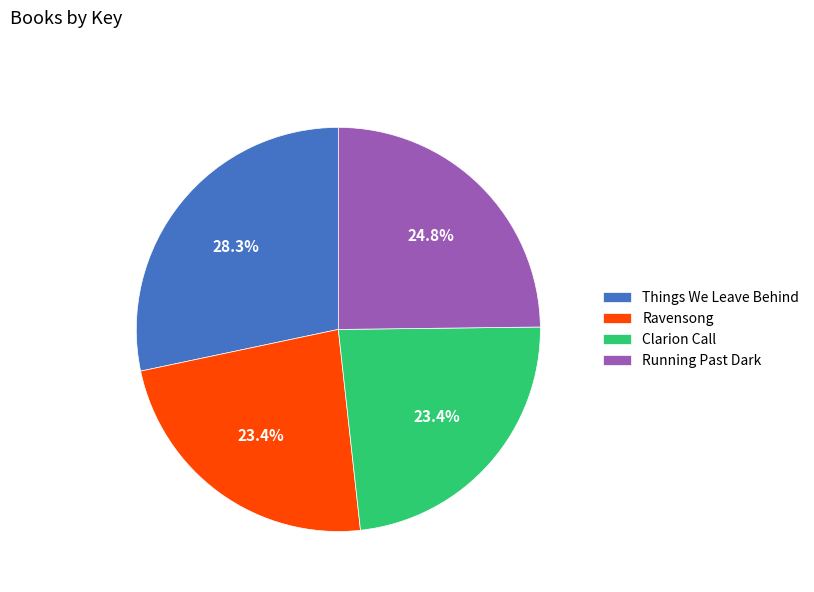

Which has a higher value, Things We Leave Behind or Running Past Dark?

Things We Leave Behind